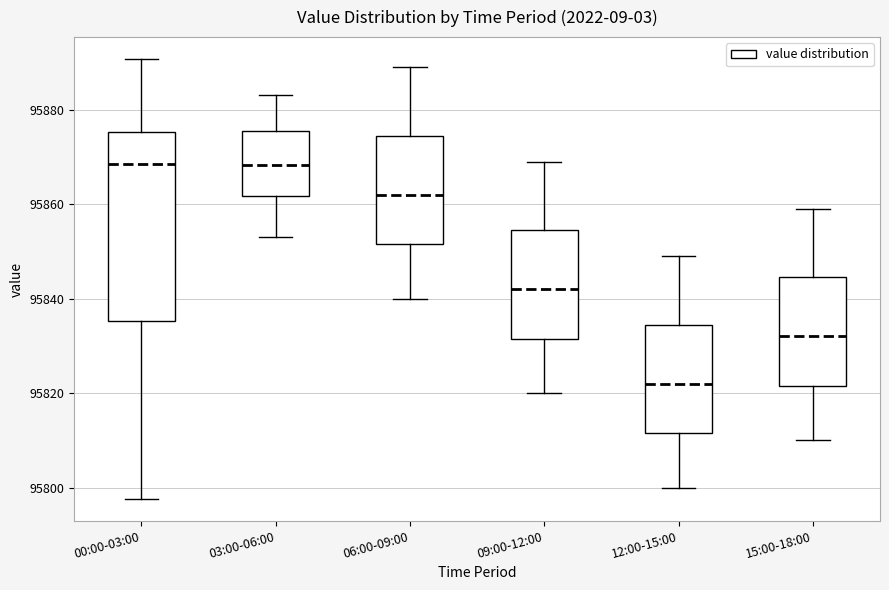

Where is the upper edge of the box for 03:00-06:00 on the y-axis? The values are not printed on the chart, so give them approximately, as read against the axis.

95876